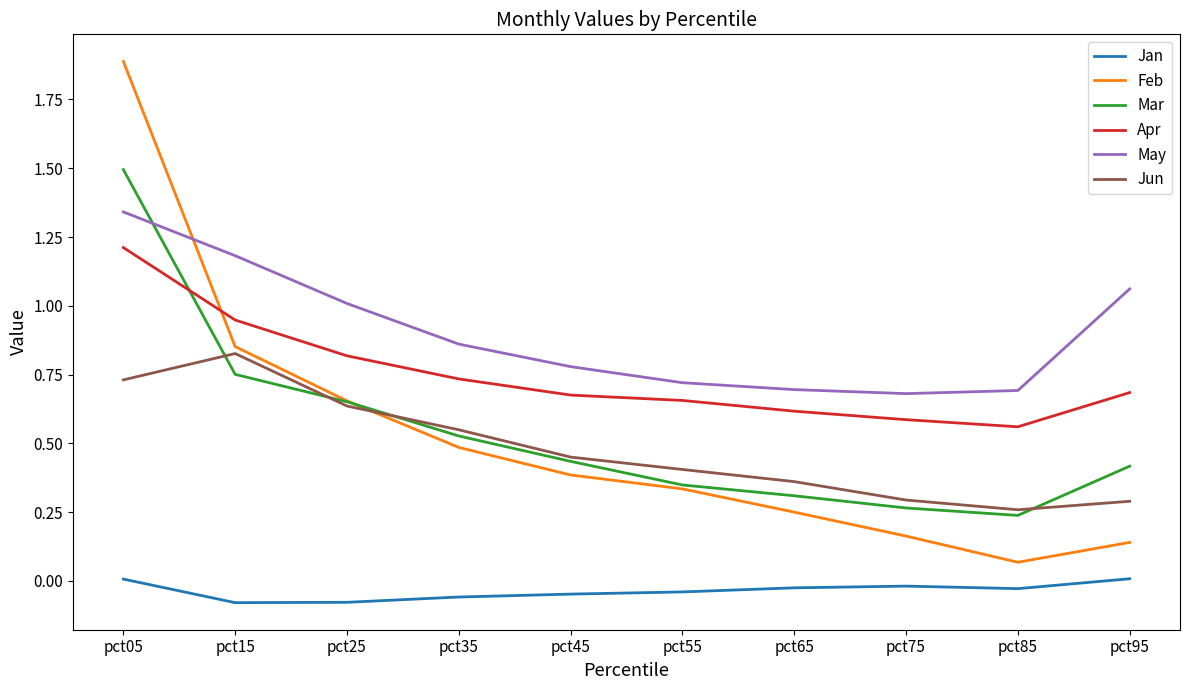

Does the chart display data point markers on the line(s)?

No